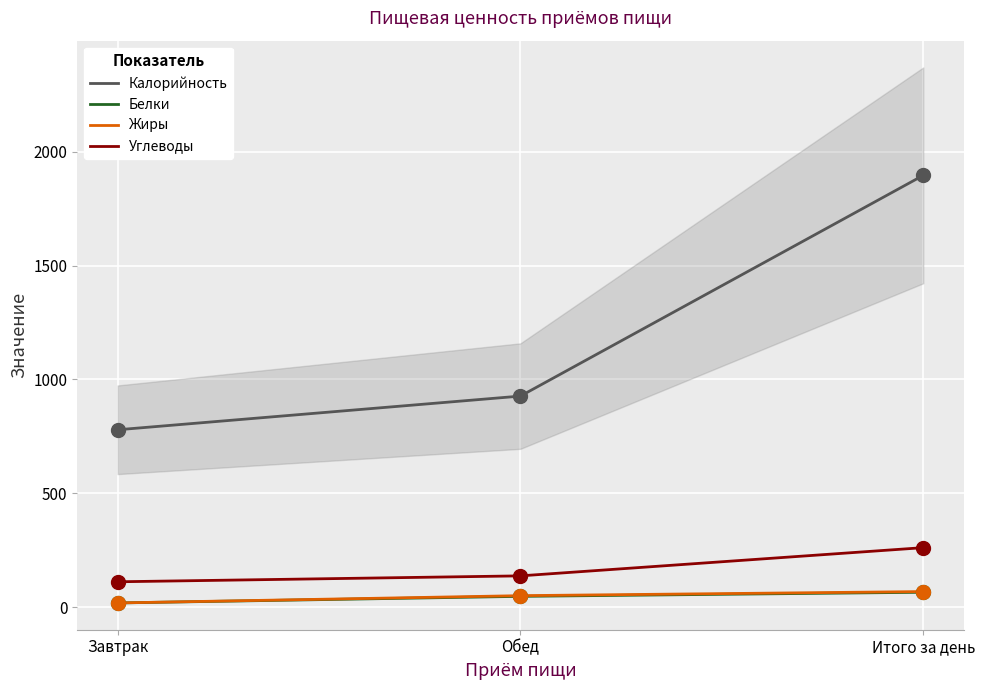

Which series has the largest total across all categories?

Калорийность